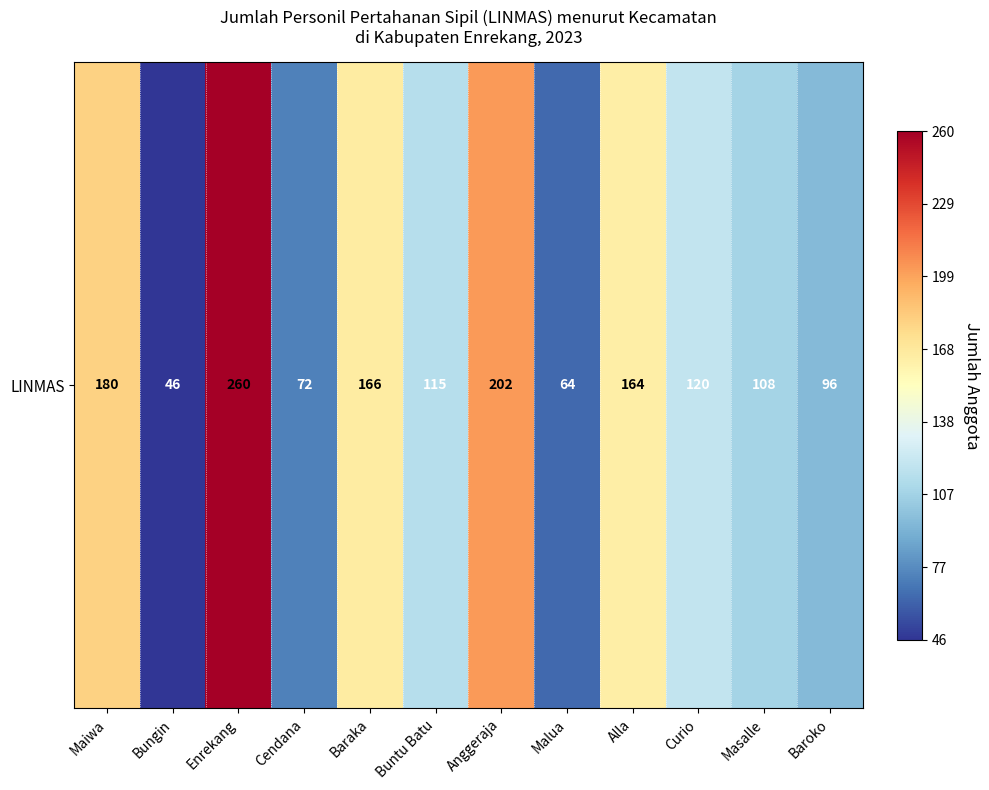

Where does the data first go above 120?

Maiwa